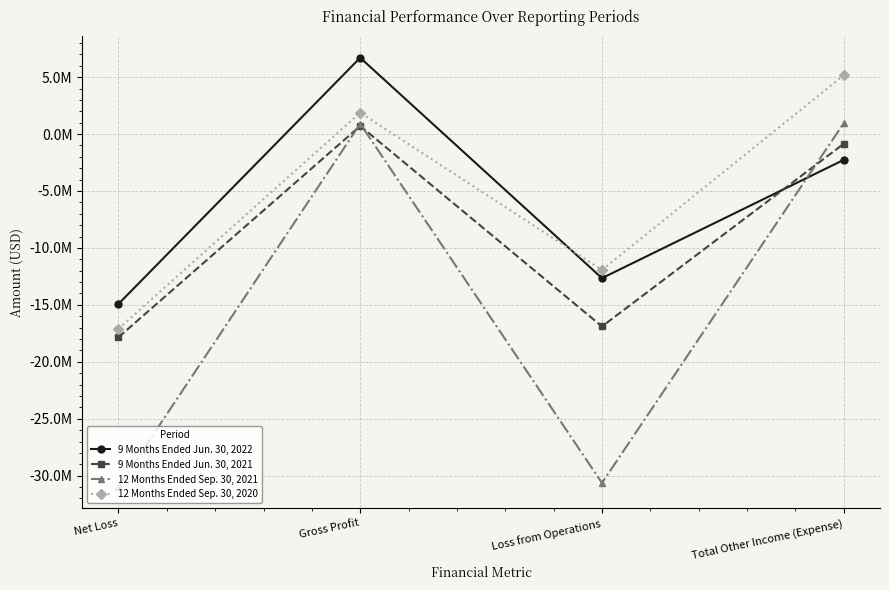

Is it true that 9 Months Ended Jun. 30, 2021 equals 1052884 at Gross Profit?

False